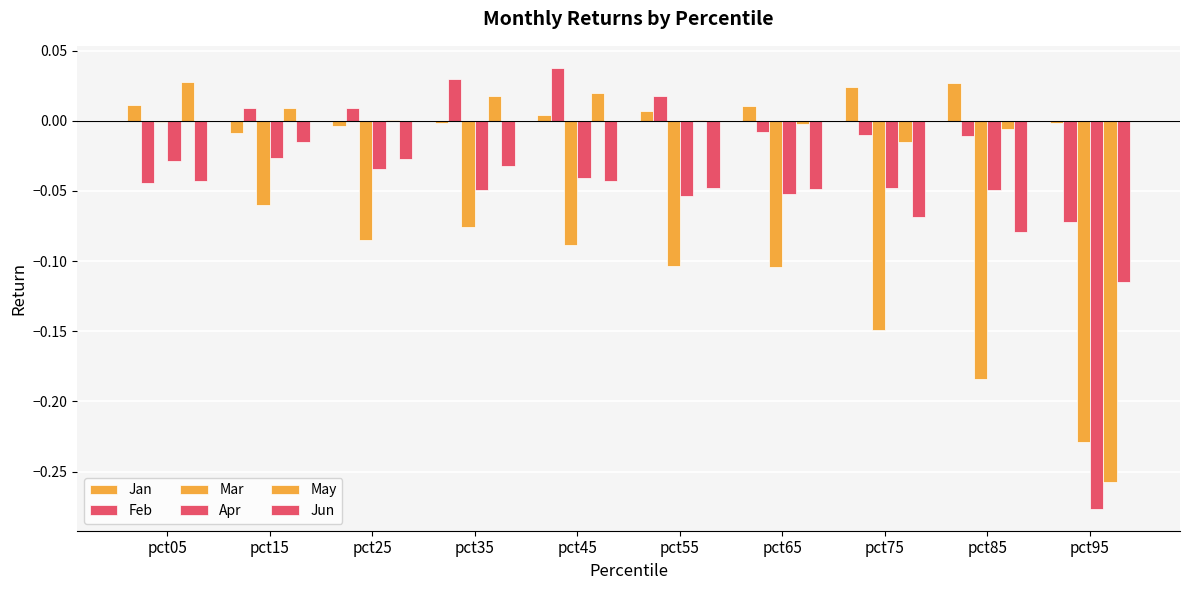

Are the bars horizontal?

No